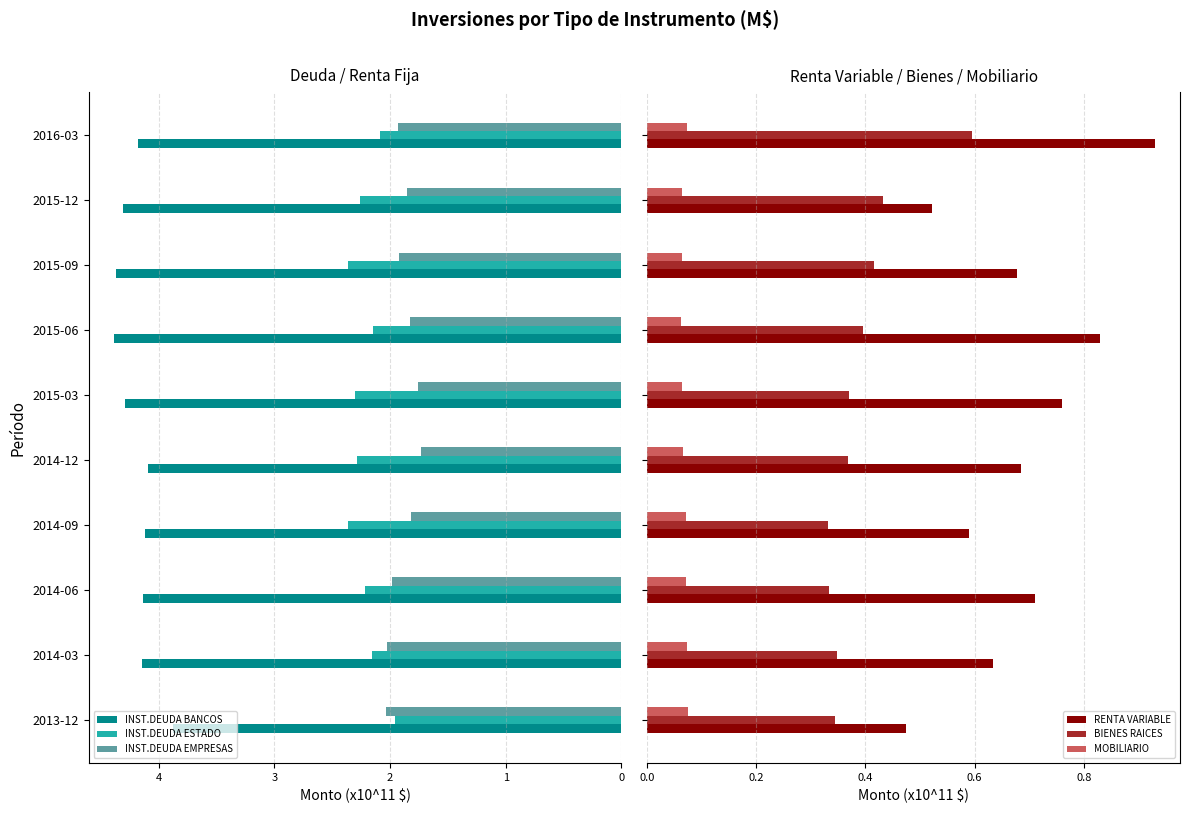

What is the difference between the maximum and minimum values in the INST.DEUDA ESTADO series?

0.4